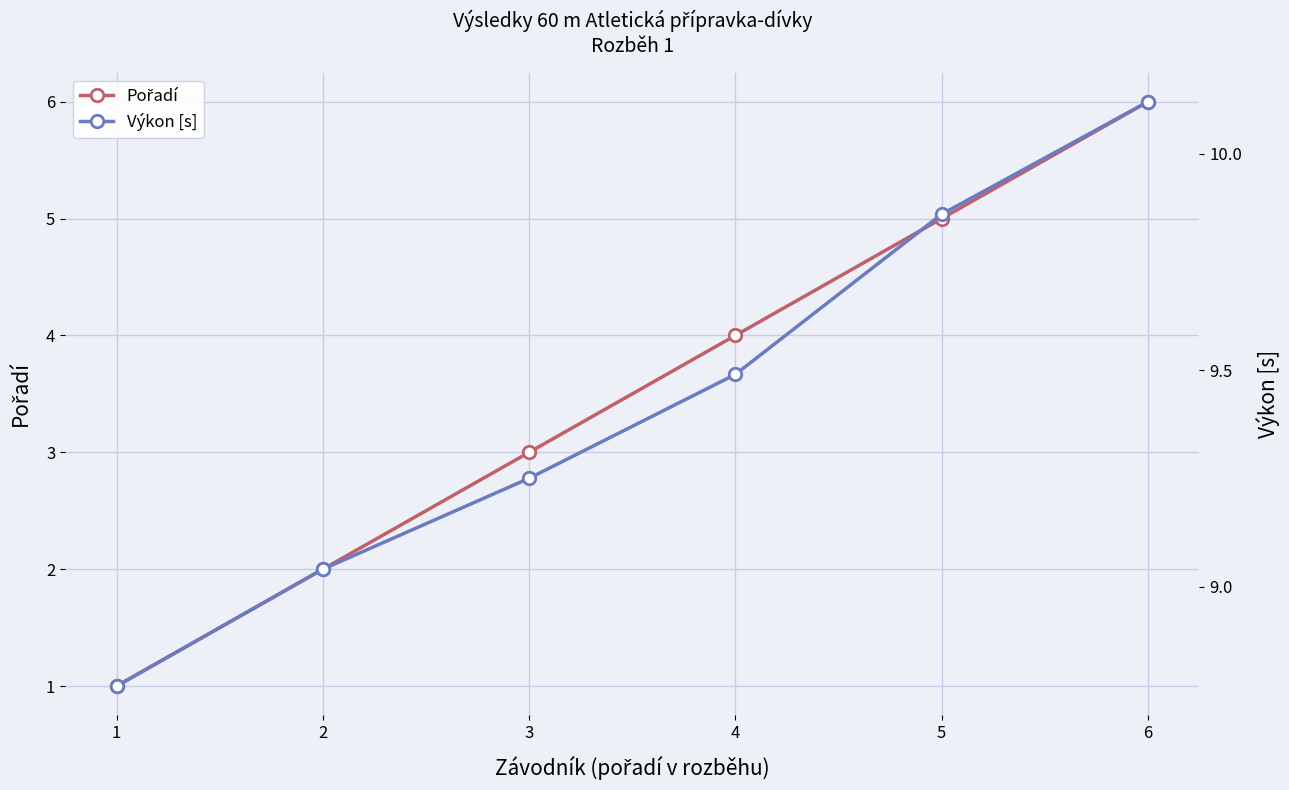

What is the maximum value shown in the chart?

10.1